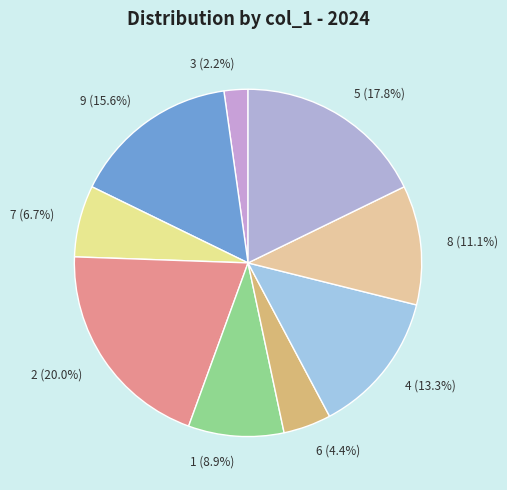

To the nearest percent, what is the difference between the largest and smallest slice percentages?

18%